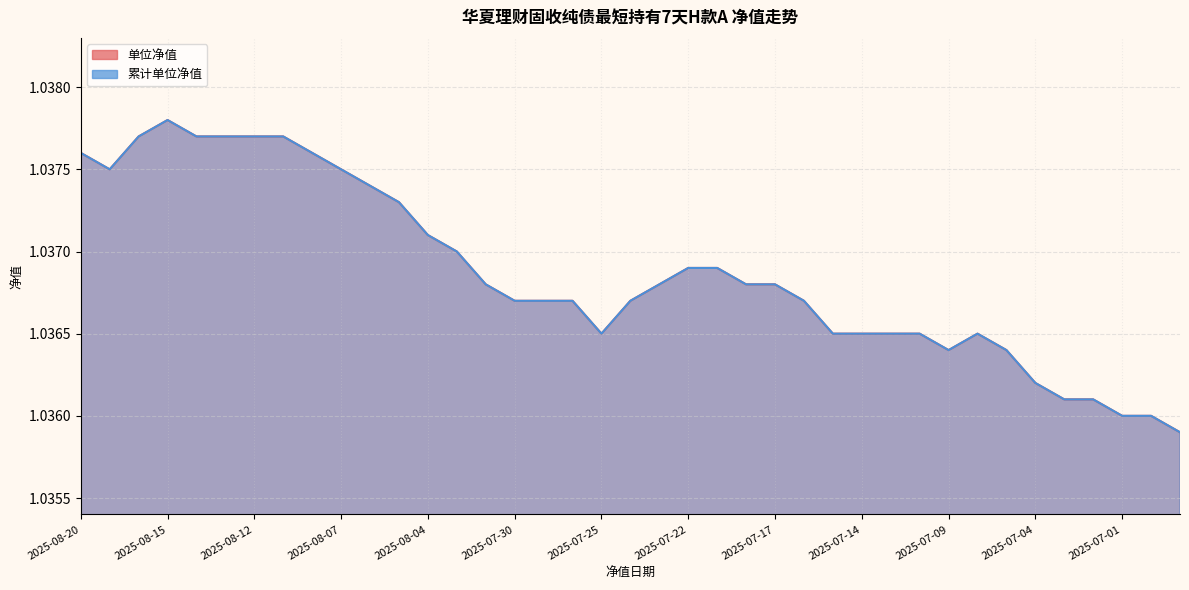

What is the greatest value displayed?

1.0